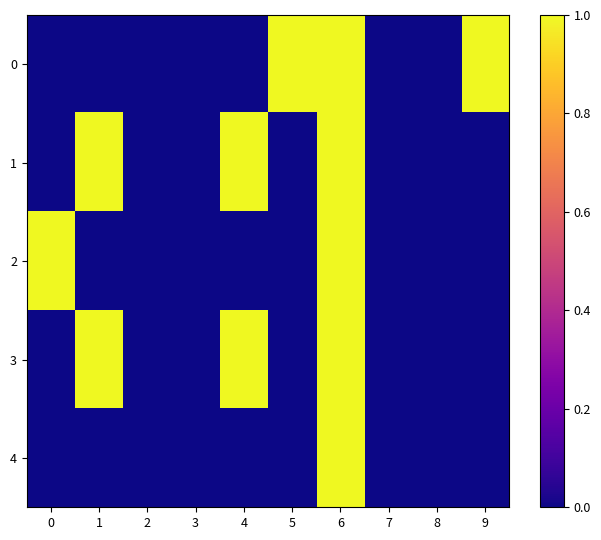

At which category is the sum across all series the highest?

6